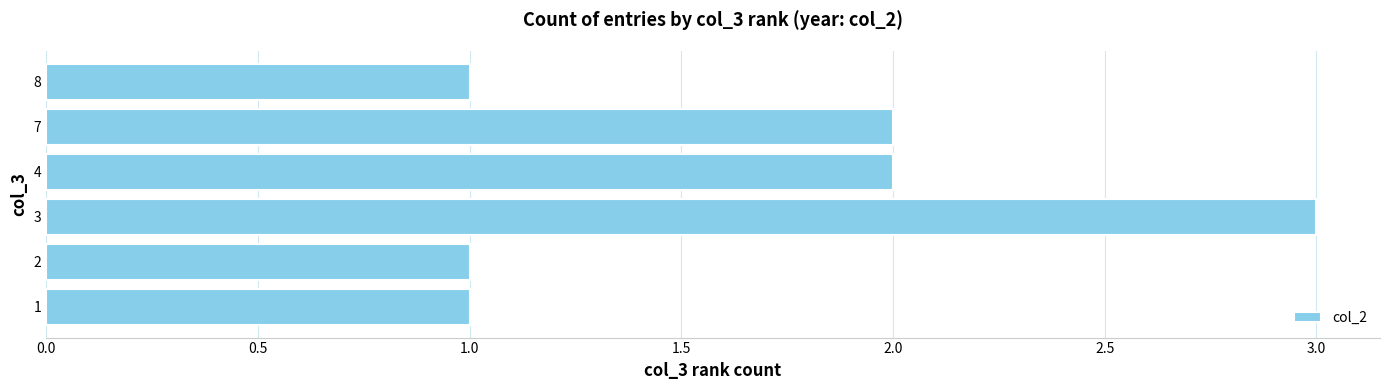

Reading bottom to top, extract all data points from this chart.

1	1	3	2	2	1